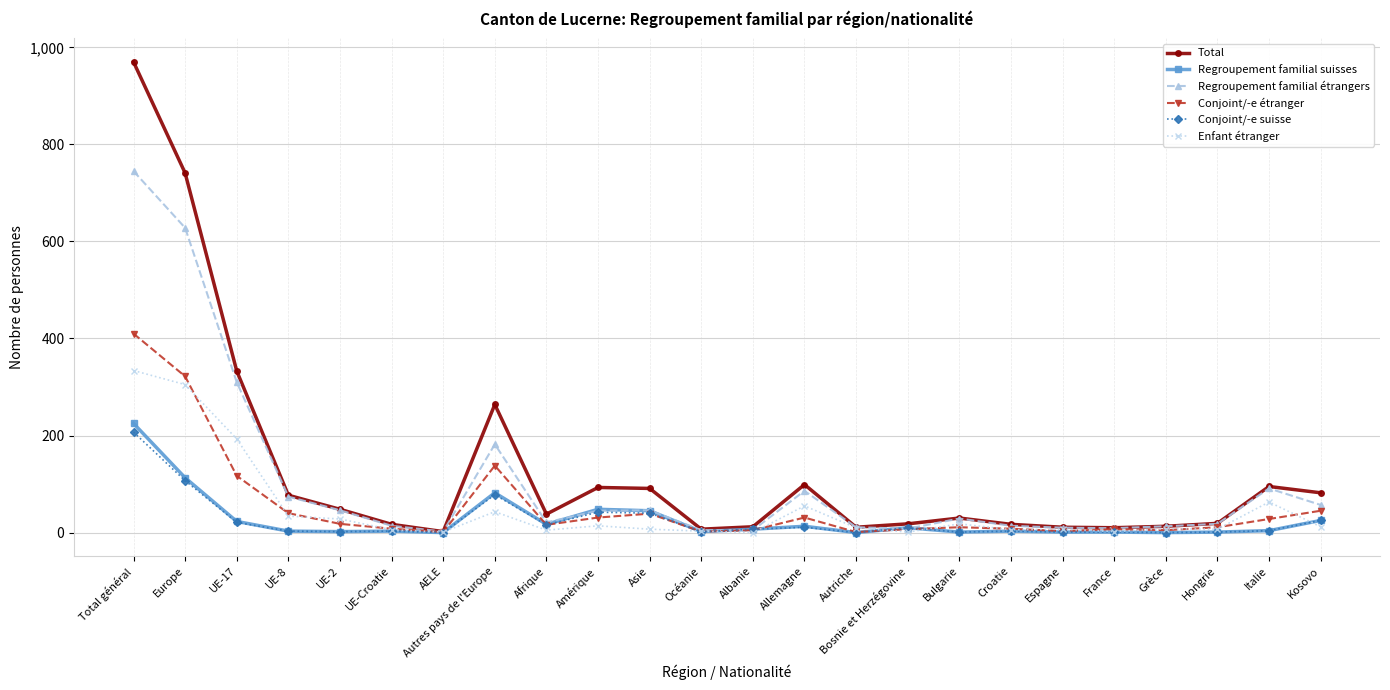

At which label does Conjoint/-e suisse first exceed 4?

Total général